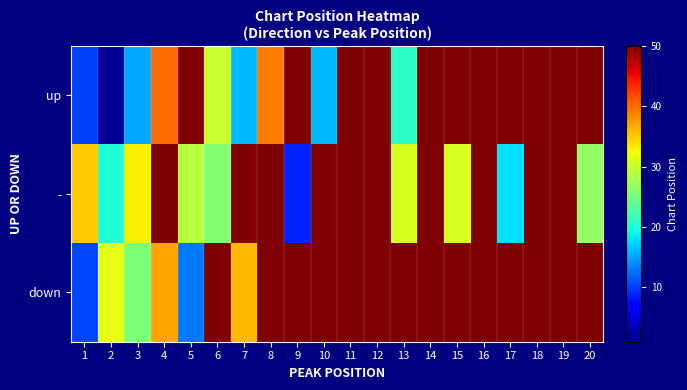

Reading right to left, extract all data points from this chart.

up: 20=50.0	19=50.0	18=50.0	17=50.0	16=50.0	15=50.0	14=50.0	13=21.0	12=50.0	11=50.0	10=16.0	9=50.0	8=39.0	7=16.0	6=30.0	5=50.0	4=40.0	3=15.3	2=2.0	1=10.3
-: 20=27.0	19=50.0	18=50.0	17=18.0	16=50.0	15=31.0	14=50.0	13=31.0	12=50.0	11=50.0	10=50.0	9=9.0	8=50.0	7=50.0	6=26.0	5=29.0	4=50.0	3=33.0	2=20.0	1=35.0
down: 20=50.0	19=50.0	18=50.0	17=50.0	16=50.0	15=50.0	14=50.0	13=50.0	12=50.0	11=50.0	10=50.0	9=50.0	8=50.0	7=36.0	6=50.0	5=13.0	4=37.0	3=25.5	2=32.0	1=10.5